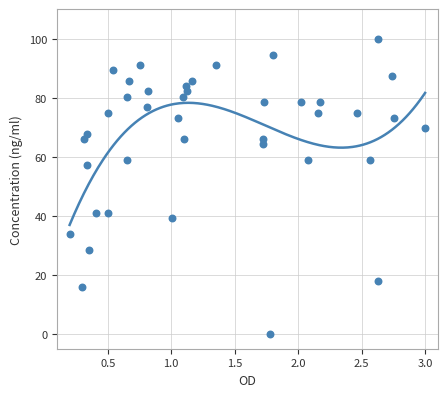

What is the range of X values (max minus min)?

2.8